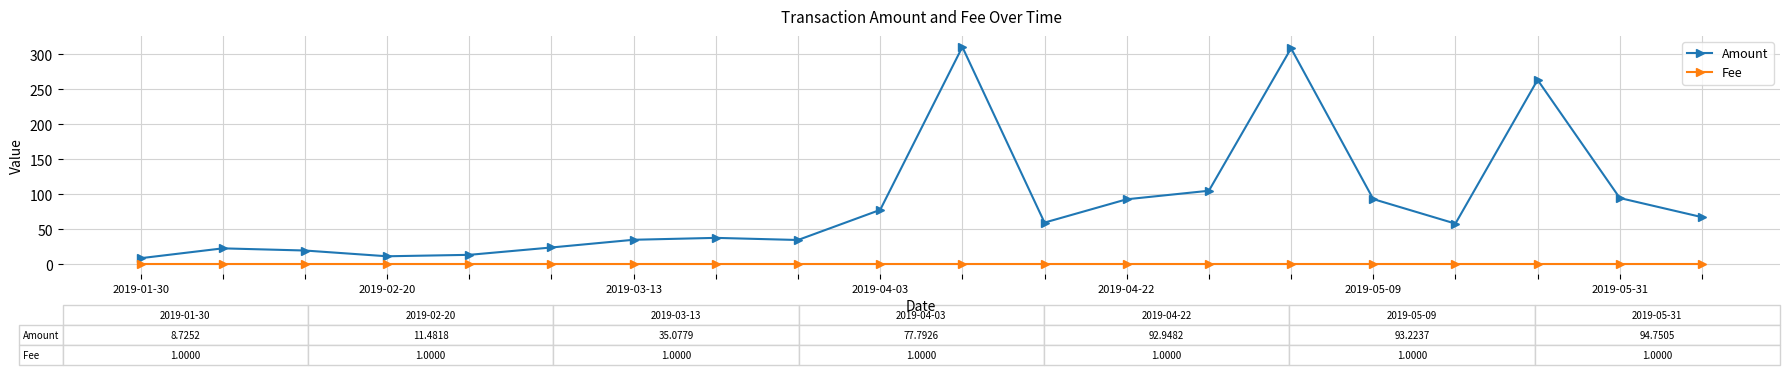

How many series are shown in this chart?

2